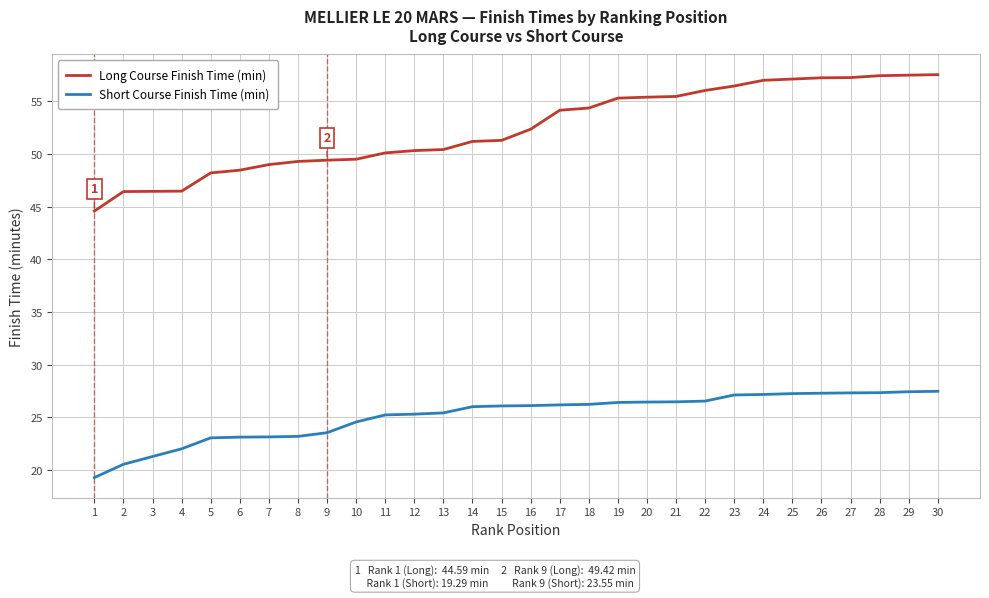

At which label does Short Course Finish Time (min) reach its minimum?

1